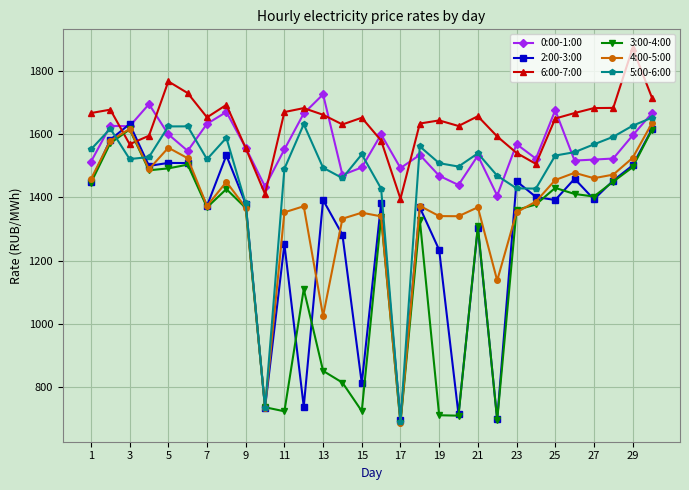

In 6:00-7:00, how many points are higher than both neighbors (excluding endpoints)?

8